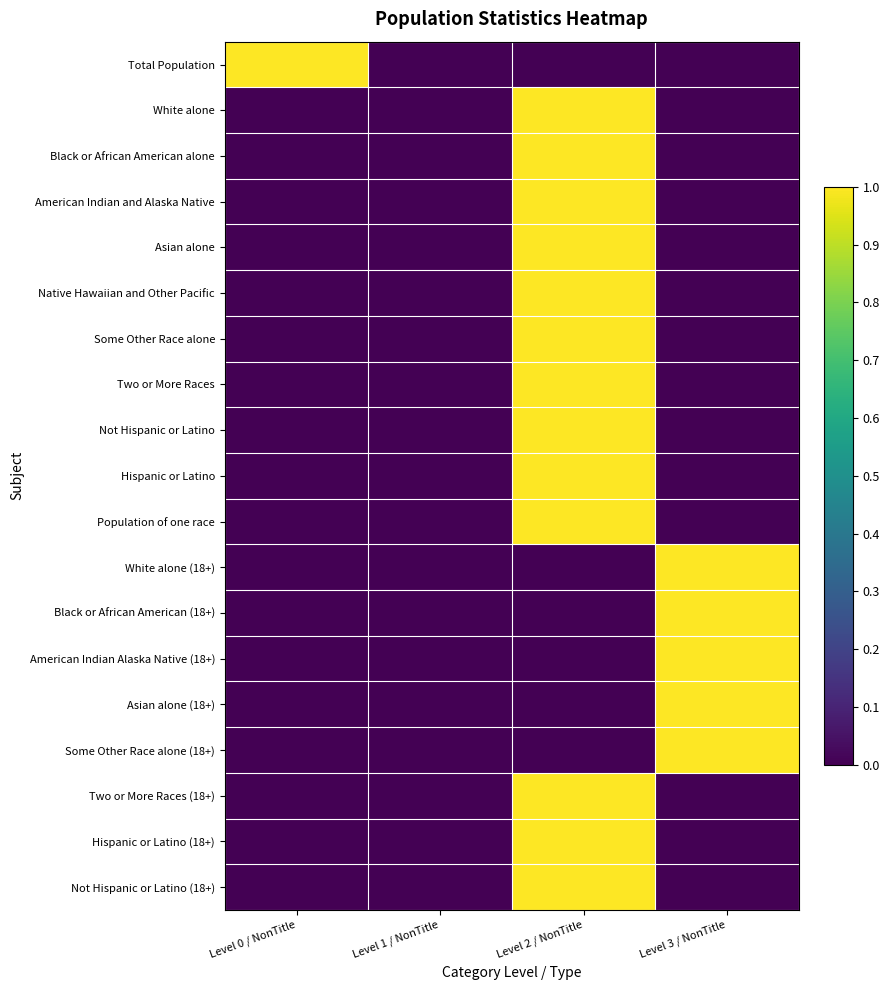

At how many categories does at least one series exceed 0?

3